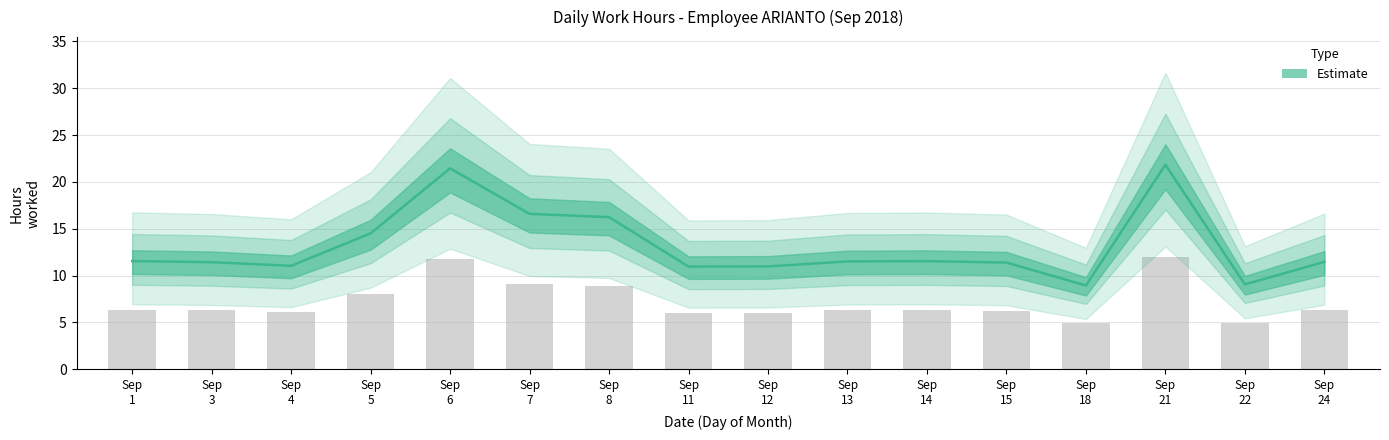

At which category does the chart reach its minimum across all series?

Sep 18